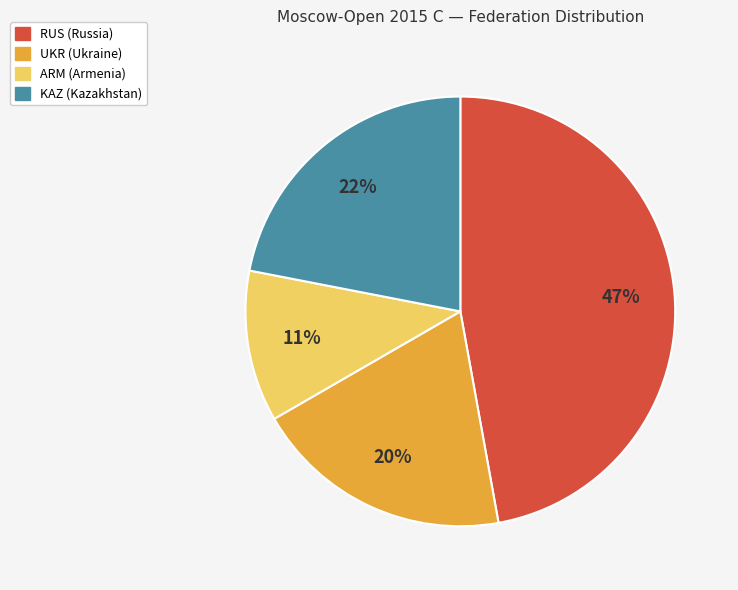

Does KAZ account for over 50% of the chart?

No